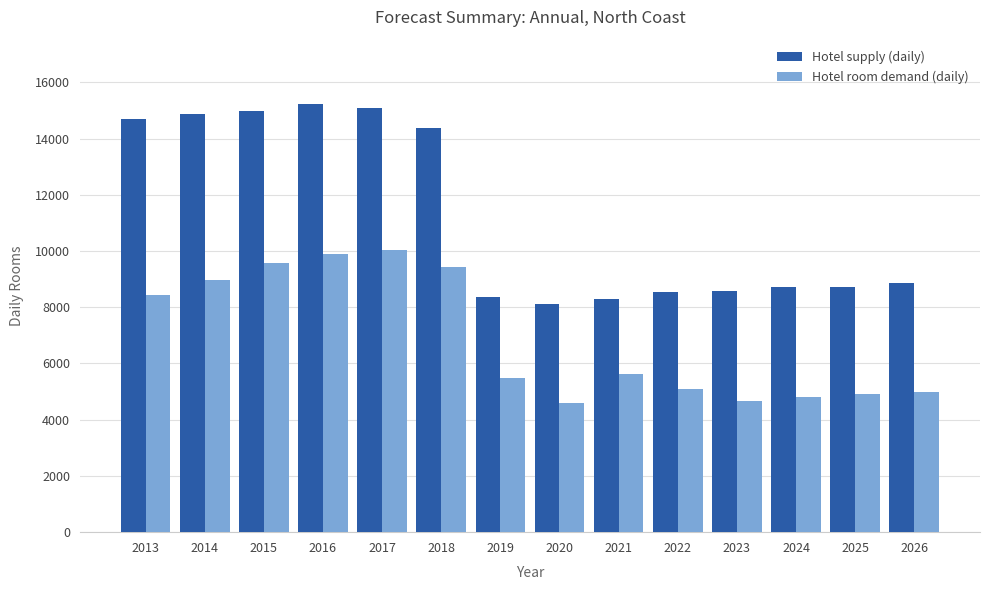

What is the difference between the Hotel room demand (daily) values at 2018 and 2024?

4642.3